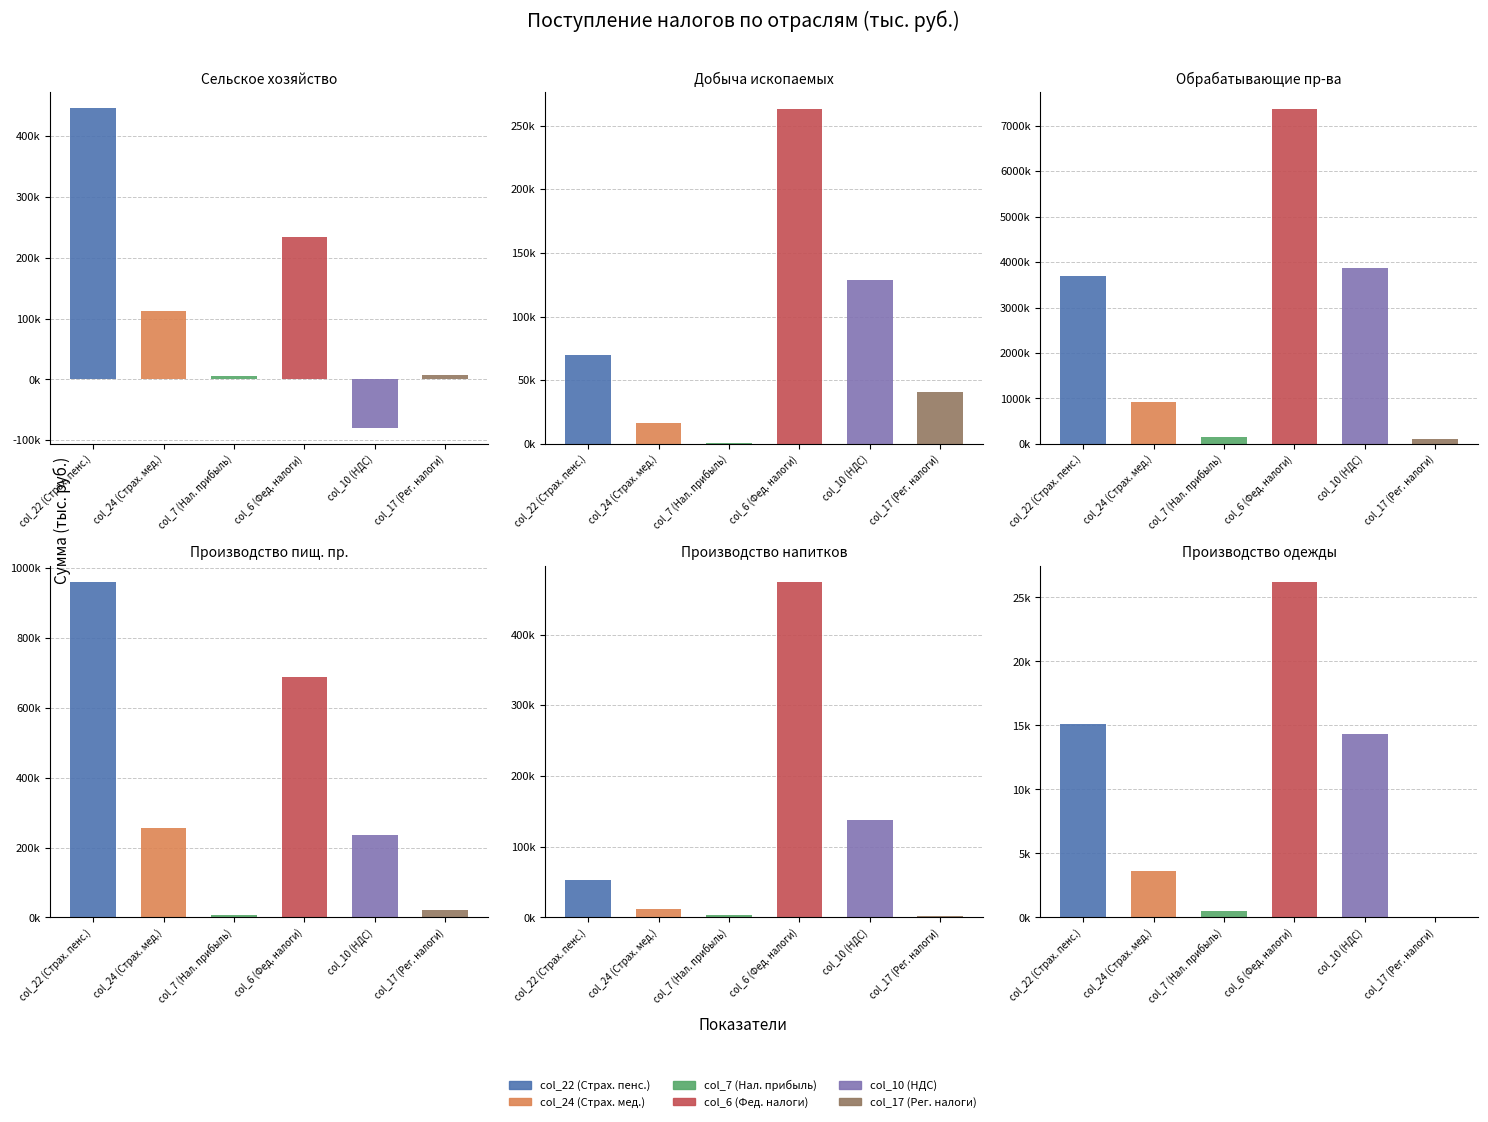

What is the value of the col_22 (Страх. пенс.) bar at the 1st from the left?

445809